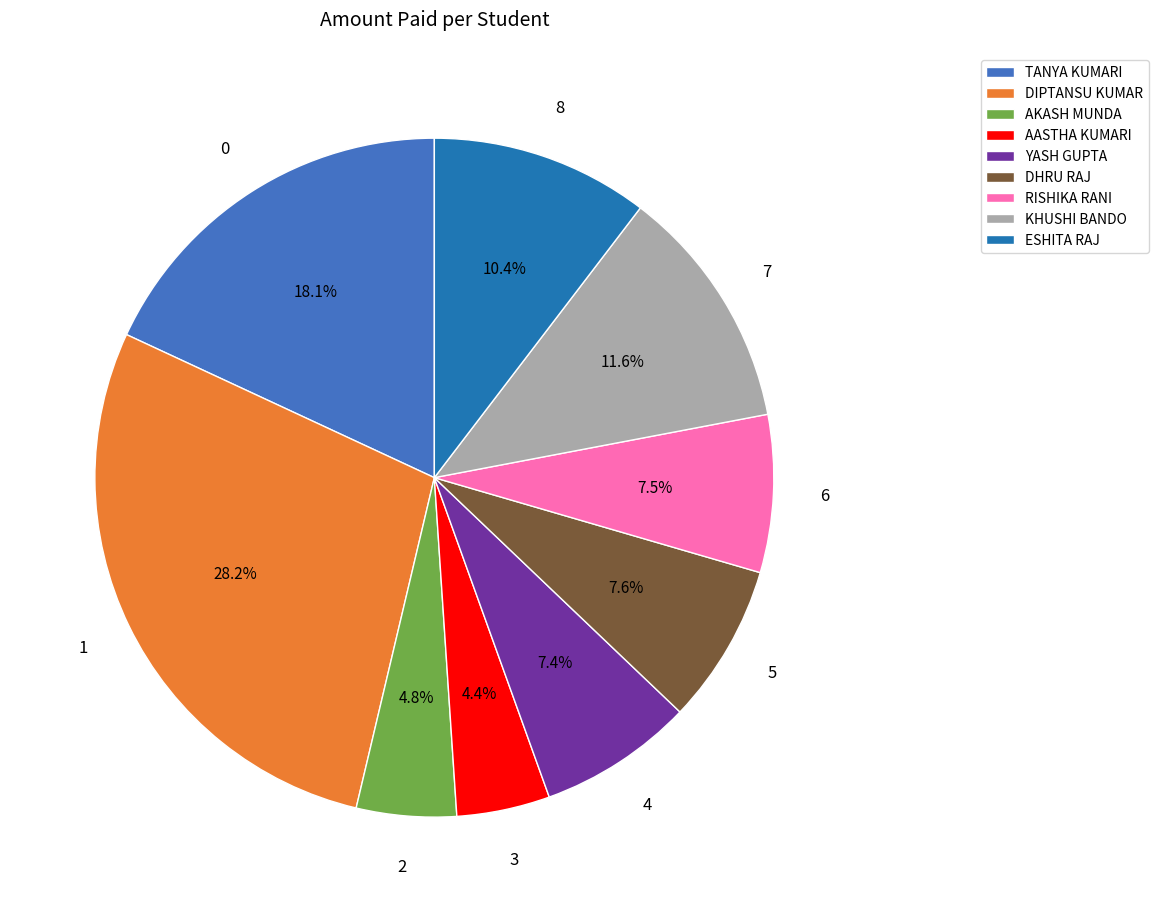

Does RISHIKA RANI account for over 50% of the chart?

No